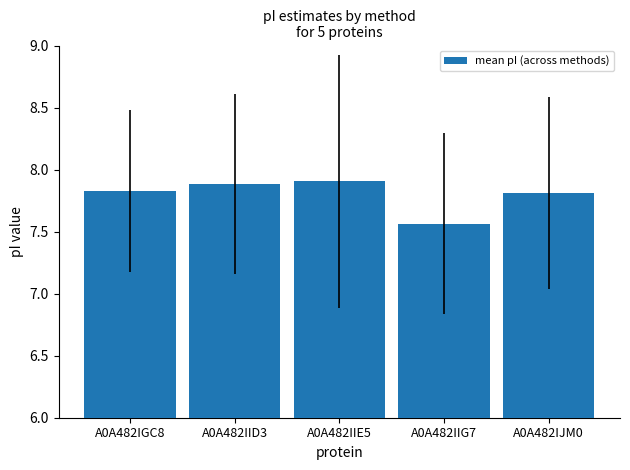

What is the sum of the values at A0A482IIE5 and A0A482IIG7?

15.5